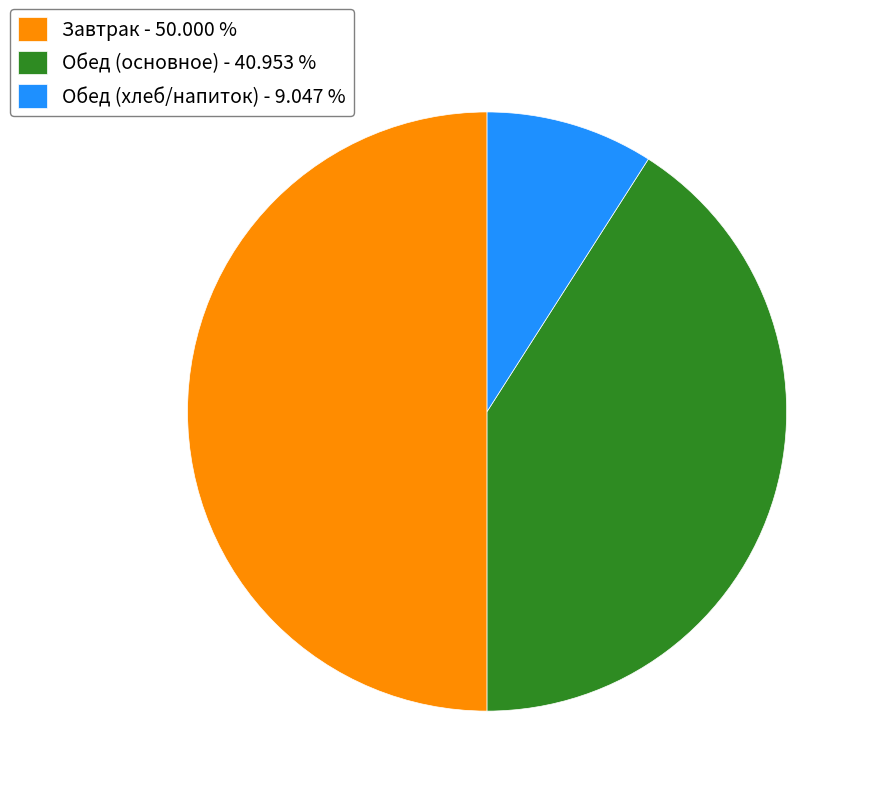

Is the sum of Обед (основное) - 40.953 % and Завтрак - 50.000 % greater than half?

Yes